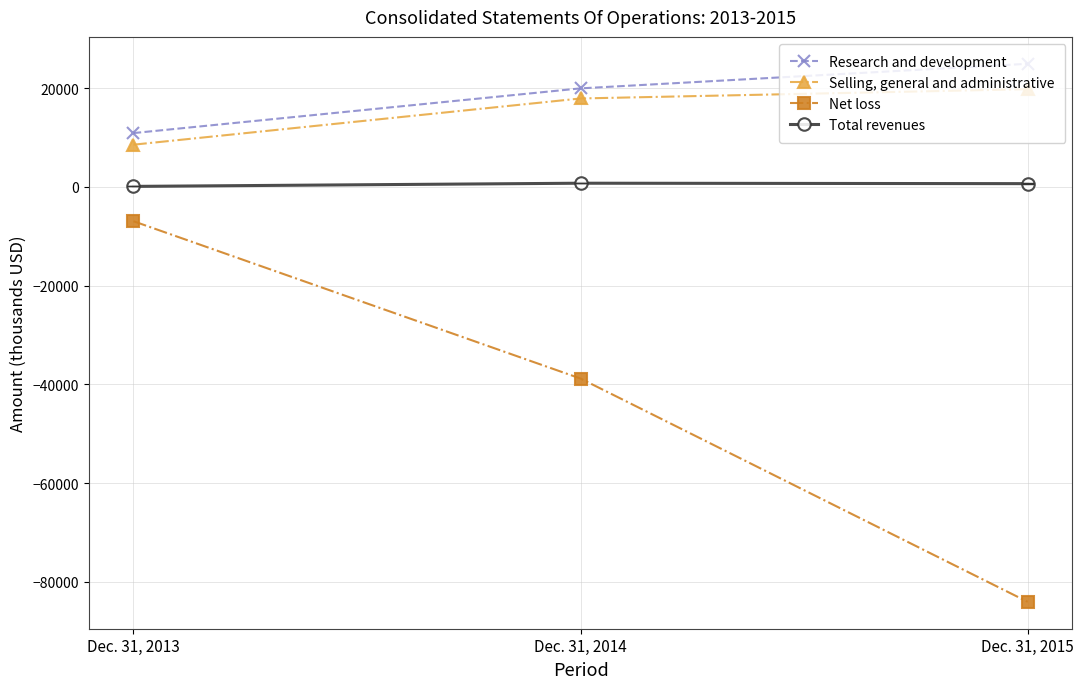

What is the sum of all Selling, general and administrative values?

46329